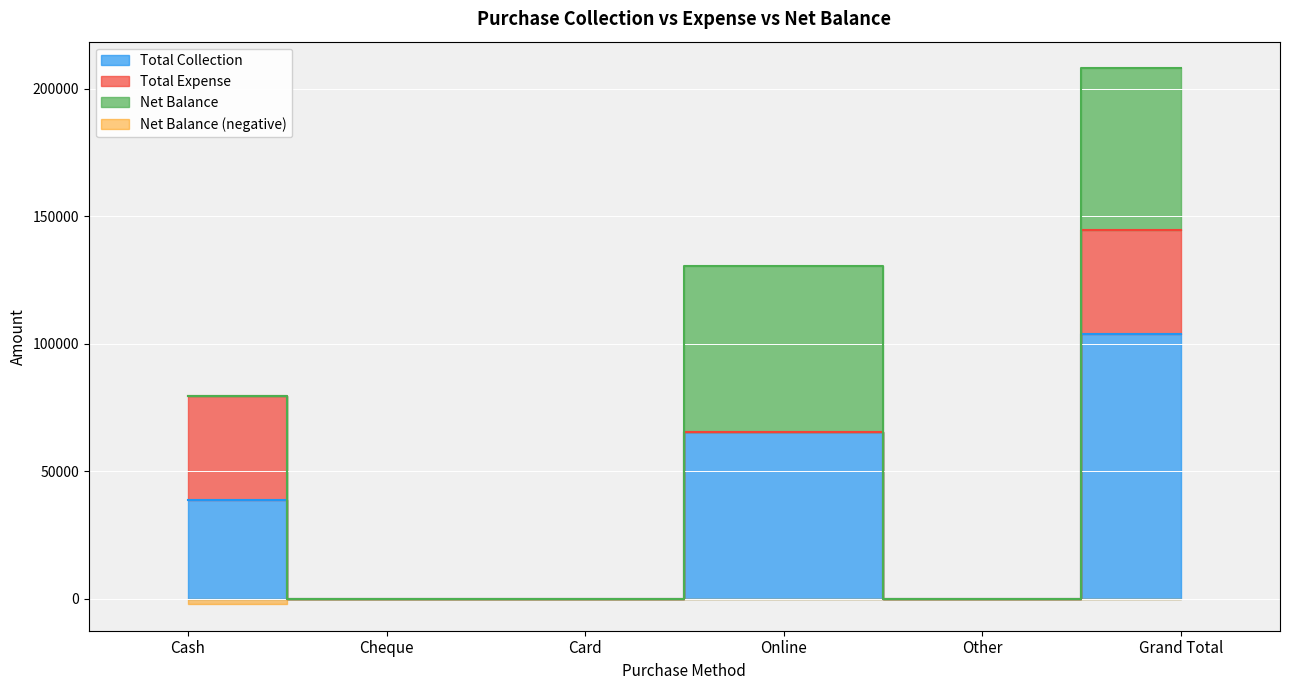

Reading left to right, what are all the values shown in this chart?

Total Collection: 38750	0	0	65250	0	104000
Total Expense: 40750	0	0	0	0	40750
Net Balance: -2000	0	0	65250	0	63250